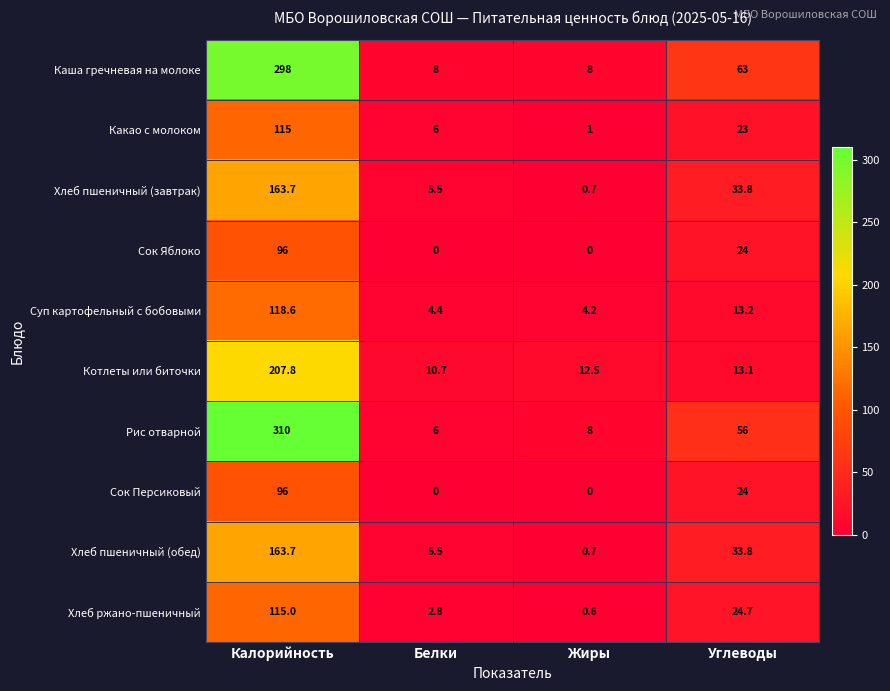

At how many categories does at least one series exceed 32?

2